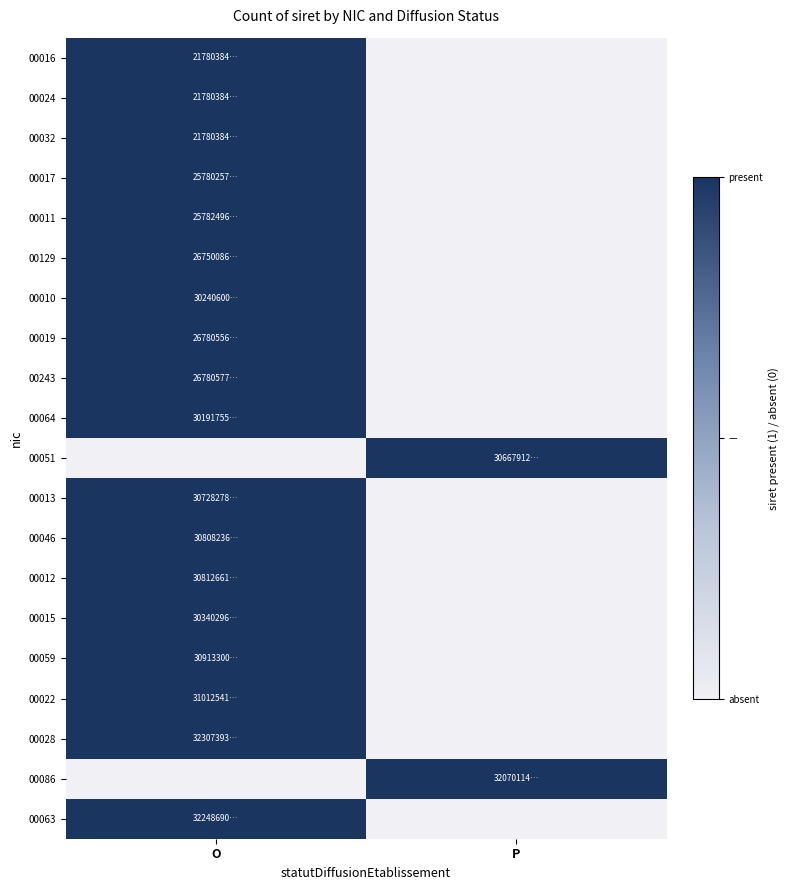

Reading left to right, transcribe all the data shown in this chart.

00016: O=1	P=0
00024: O=1	P=0
00032: O=1	P=0
00017: O=1	P=0
00011: O=1	P=0
00129: O=1	P=0
00010: O=1	P=0
00019: O=1	P=0
00243: O=1	P=0
00064: O=1	P=0
00051: O=0	P=1
00013: O=1	P=0
00046: O=1	P=0
00012: O=1	P=0
00015: O=1	P=0
00059: O=1	P=0
00022: O=1	P=0
00028: O=1	P=0
00086: O=0	P=1
00063: O=1	P=0